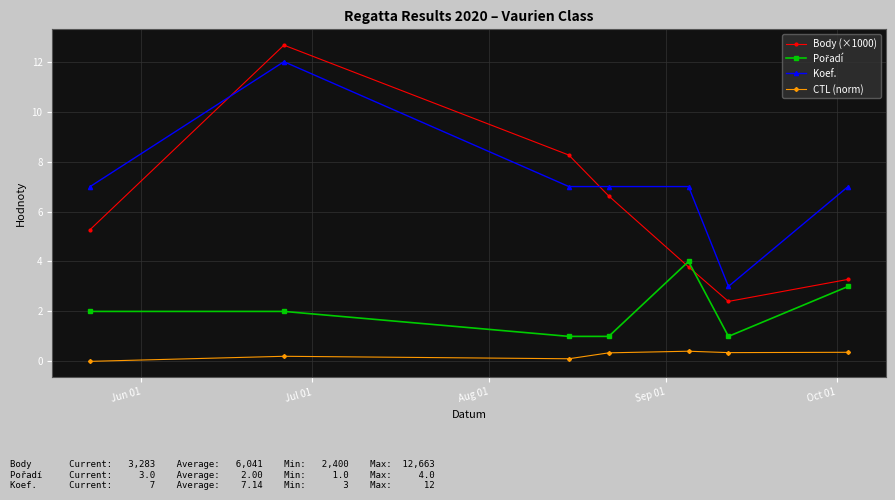

Which series has the widest spread of values?

Body (×1000)